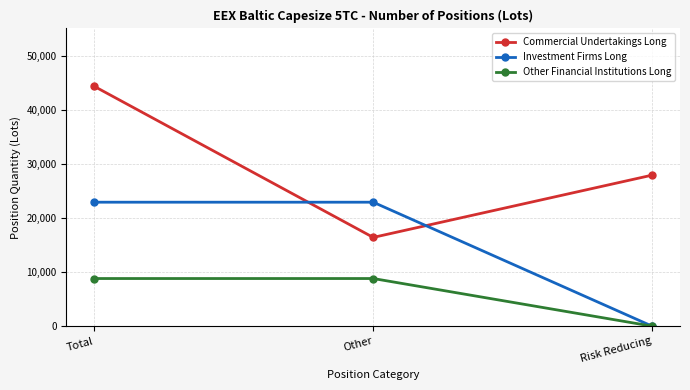

What is the difference between the highest and lowest values at Total?

35500.5